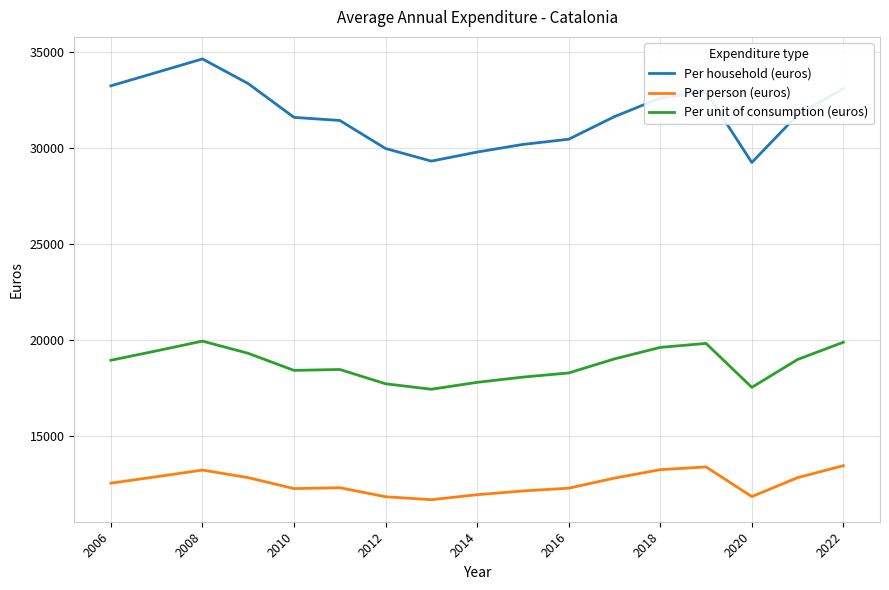

Does the chart display data point markers on the line(s)?

No